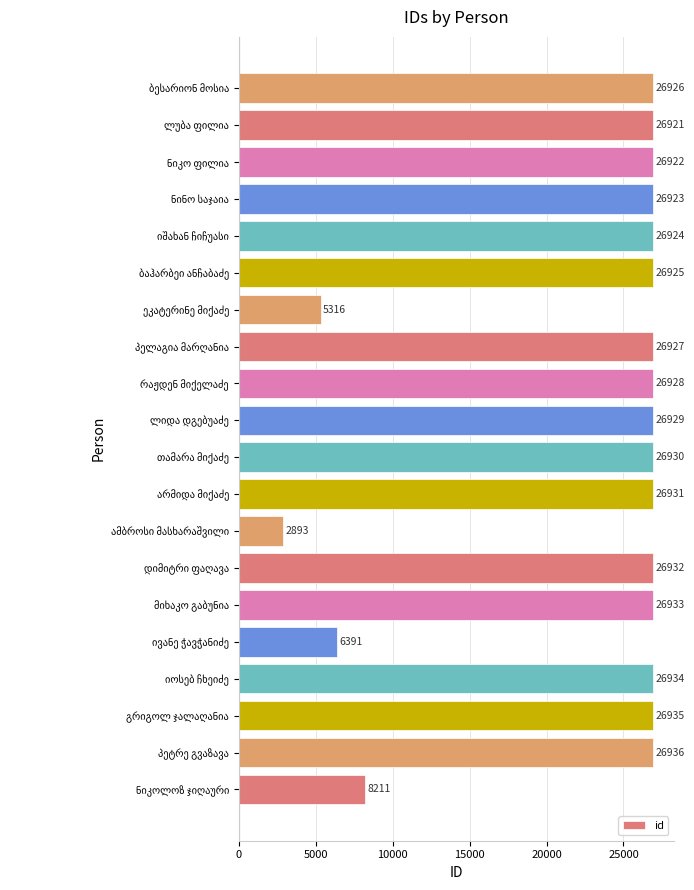

What is the smallest value displayed?

2893